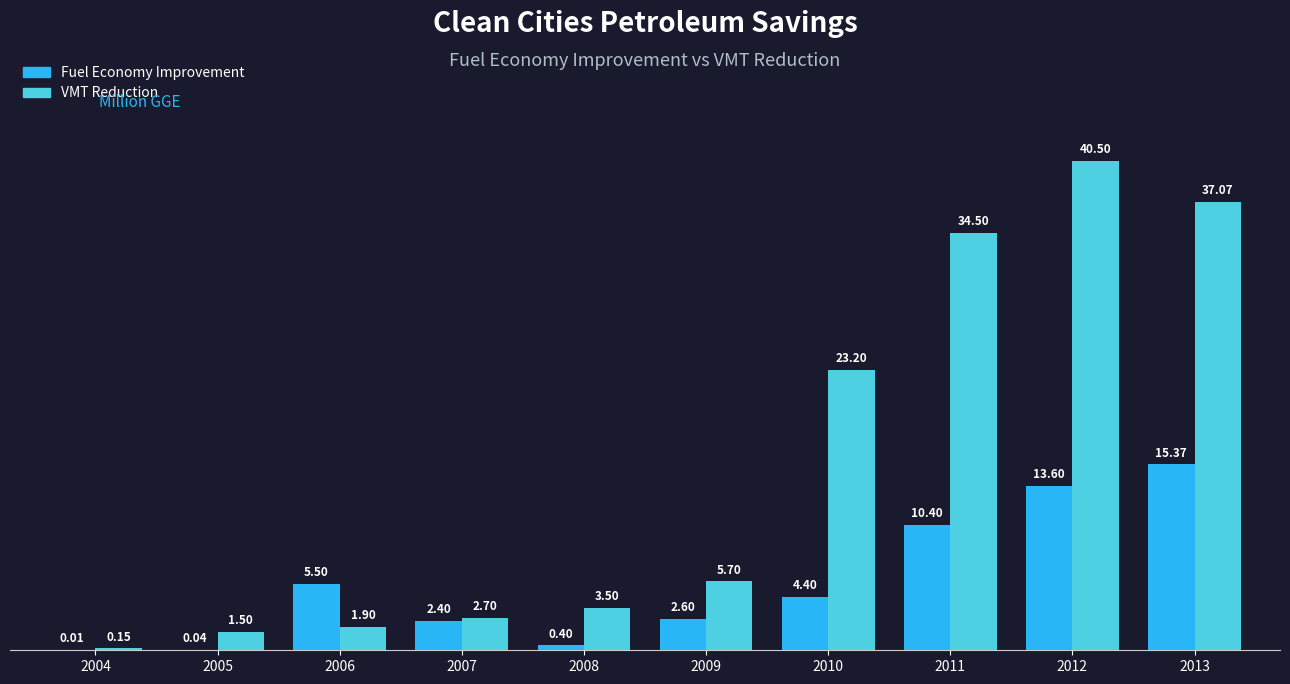

What is the sum of all Fuel Economy Improvement values?

54.7